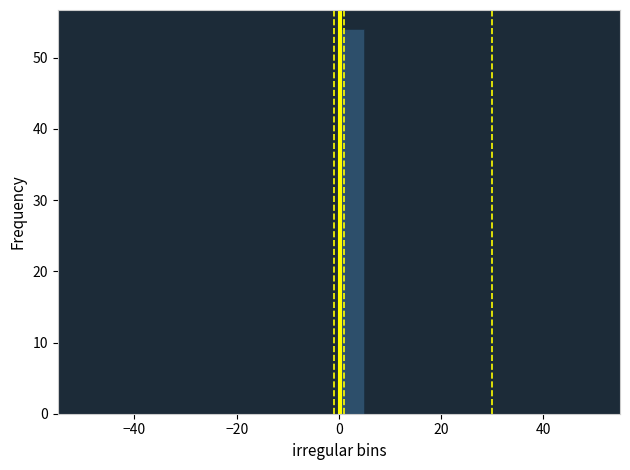

Around what value on the x-axis is the tallest bar? Give the approximate position of its centre, as read against the axis.

2